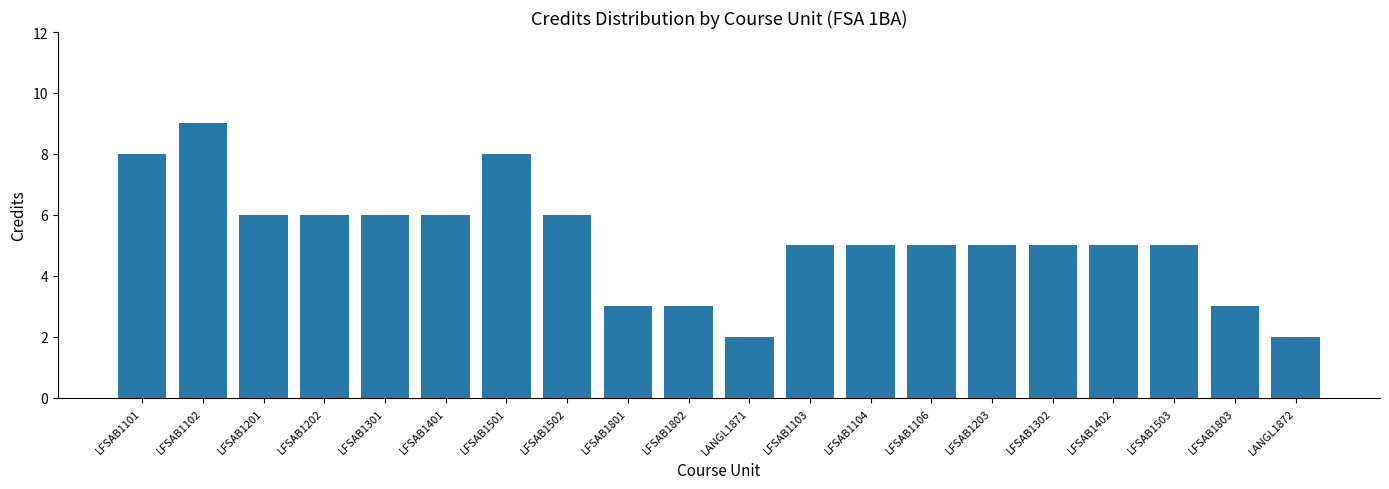

Which has a higher value, LFSAB1801 or LANGL1872?

LFSAB1801